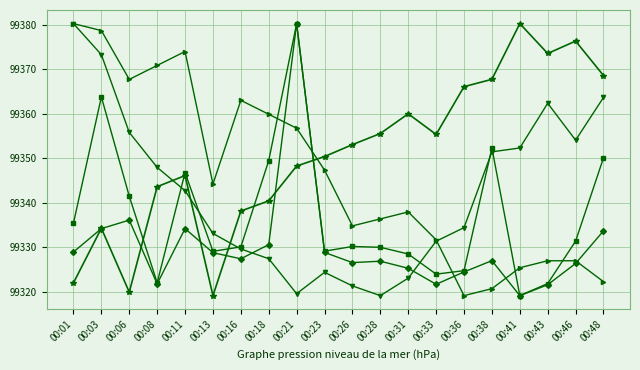

What is the total value across all series at 00:48?

496738.4